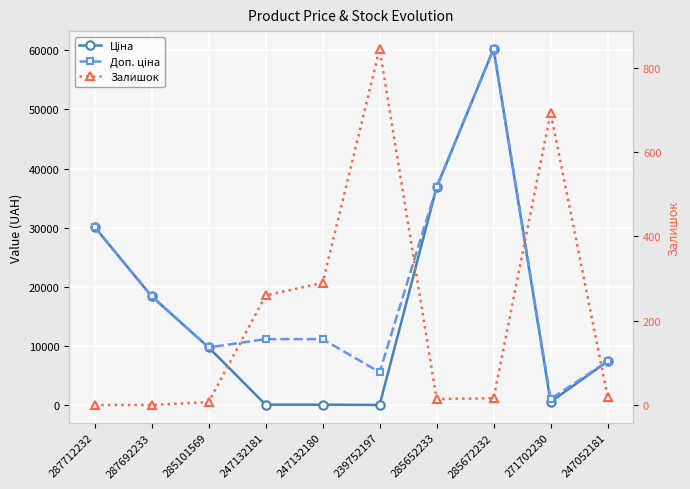

Which label corresponds to the smallest value in the chart?

287712232